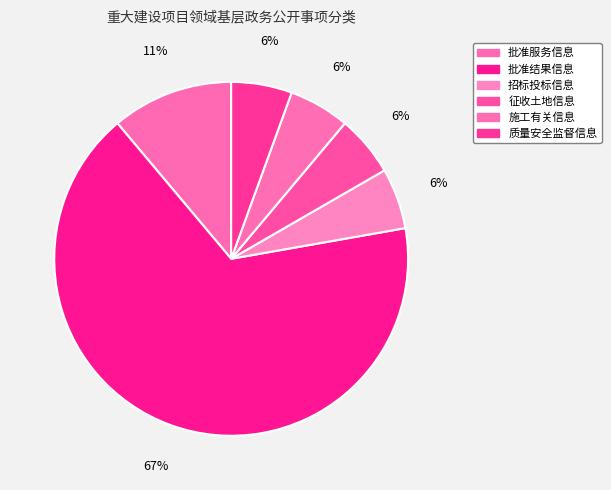

Does 批准结果信息 account for over 50% of the chart?

Yes